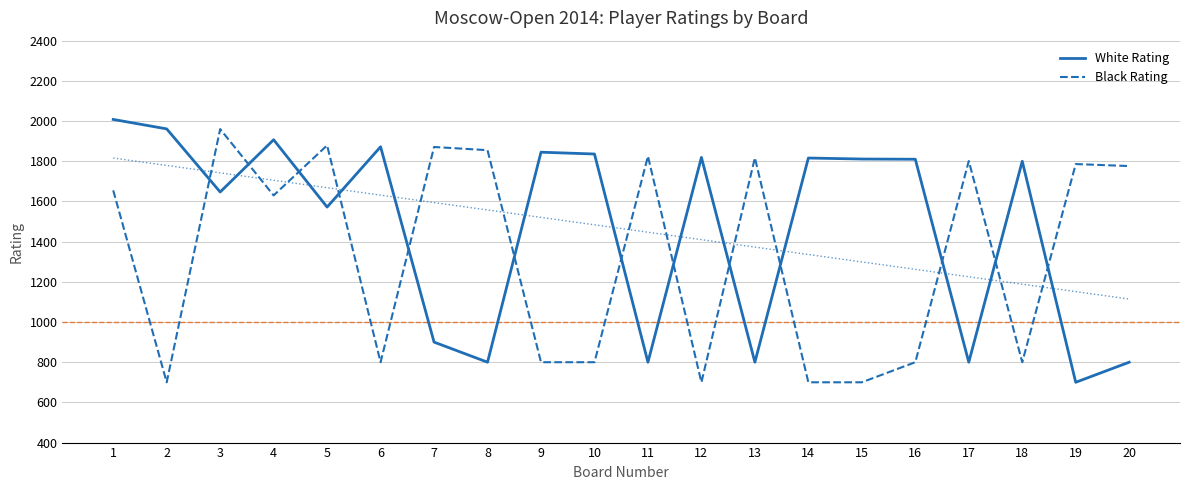

Which series has the largest total across all categories?

White Rating